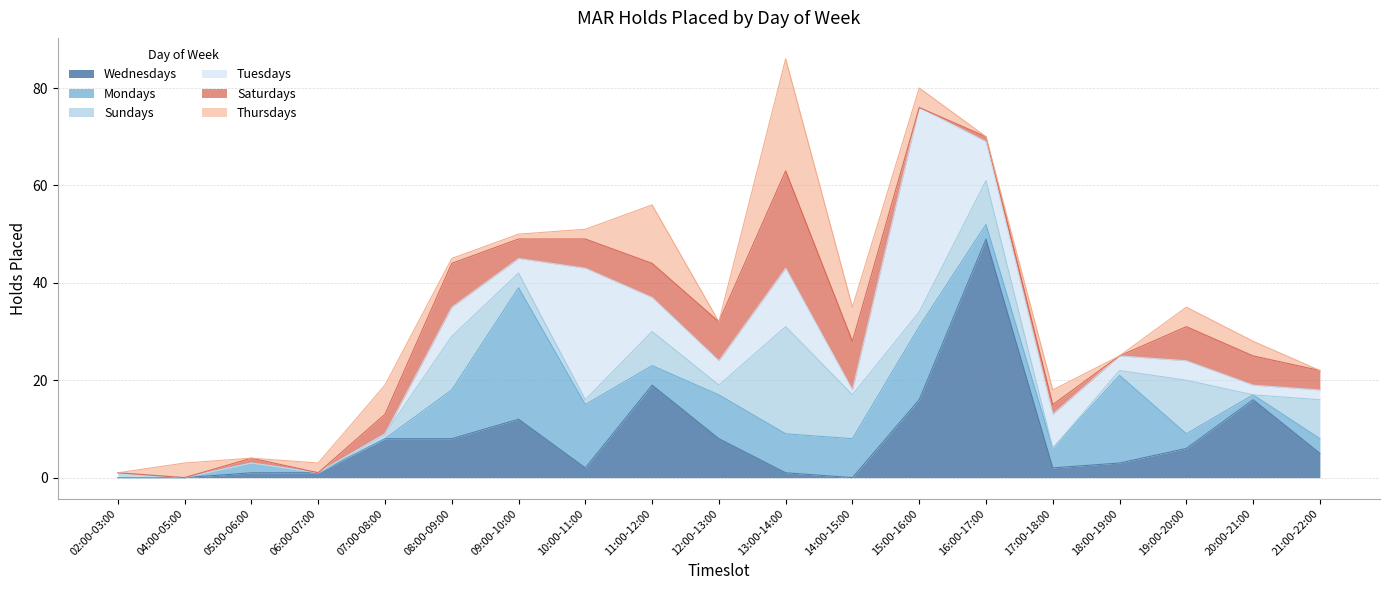

At 06:00-07:00, list the series in order from smallest to largest.

Mondays, Tuesdays, Saturdays, Sundays, Wednesdays, Thursdays